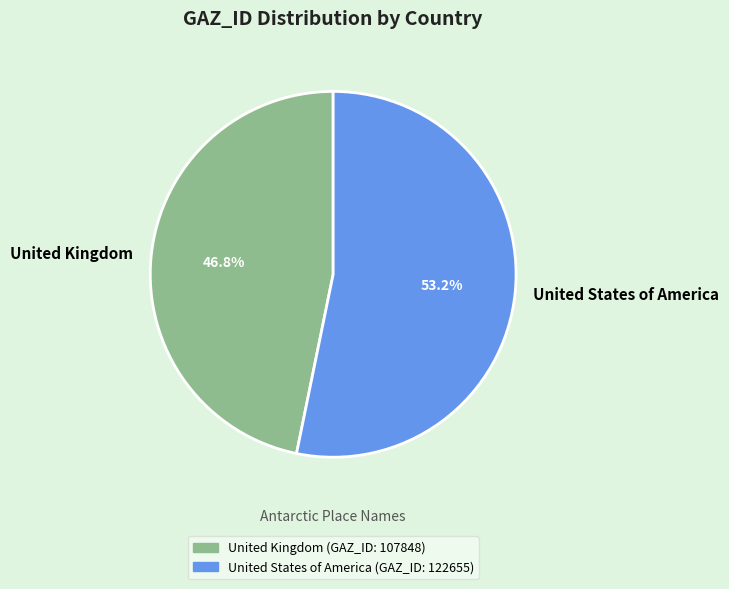

Which category accounts for the majority?

United States of America